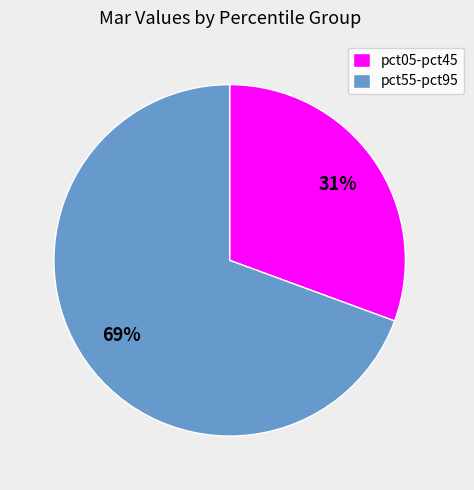

To the nearest percent, what is the combined percentage of pct05-pct45 and pct55-pct95?

100%